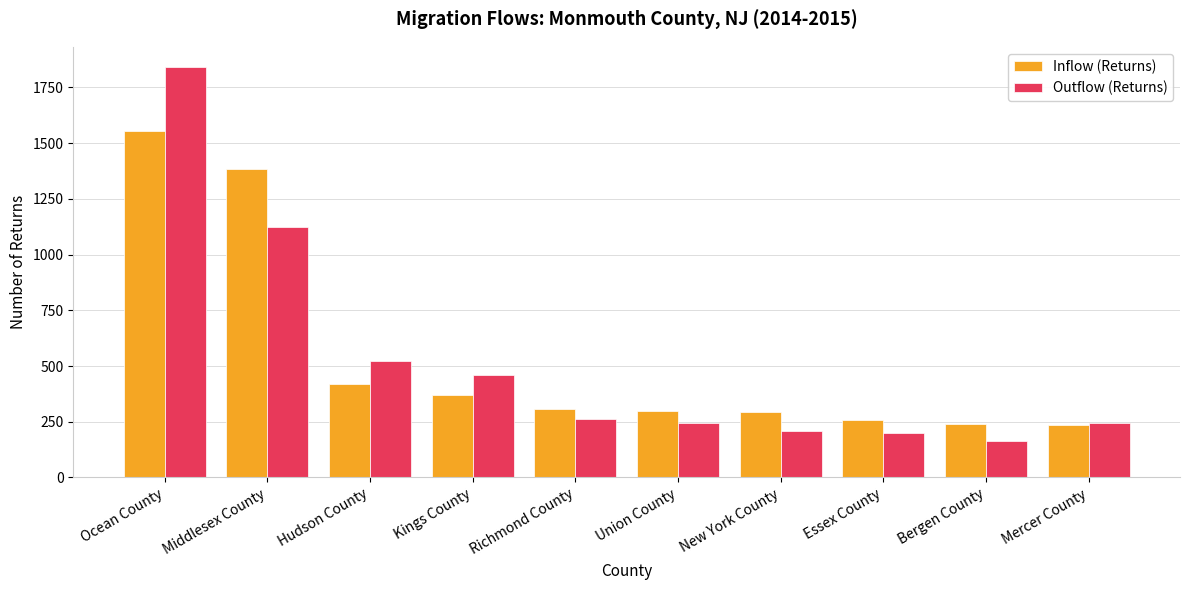

What is the greatest value displayed?

1840